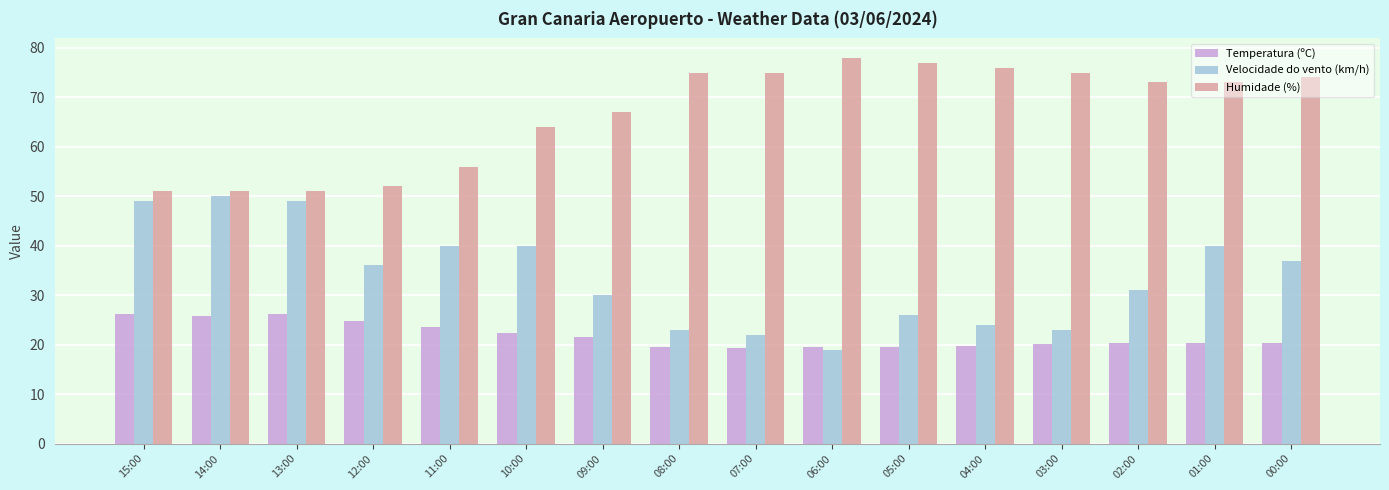

What is the average value of the Humidade (%) series?

66.8